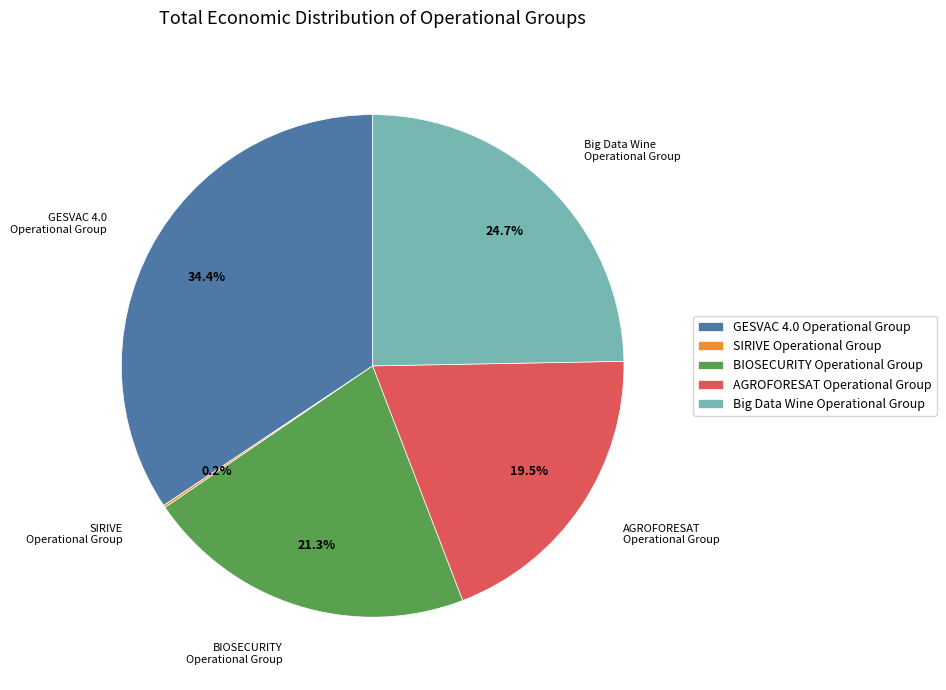

Approximately how many times larger is the value at AGROFORESAT Operational Group compared to Big Data Wine Operational Group?

0.8